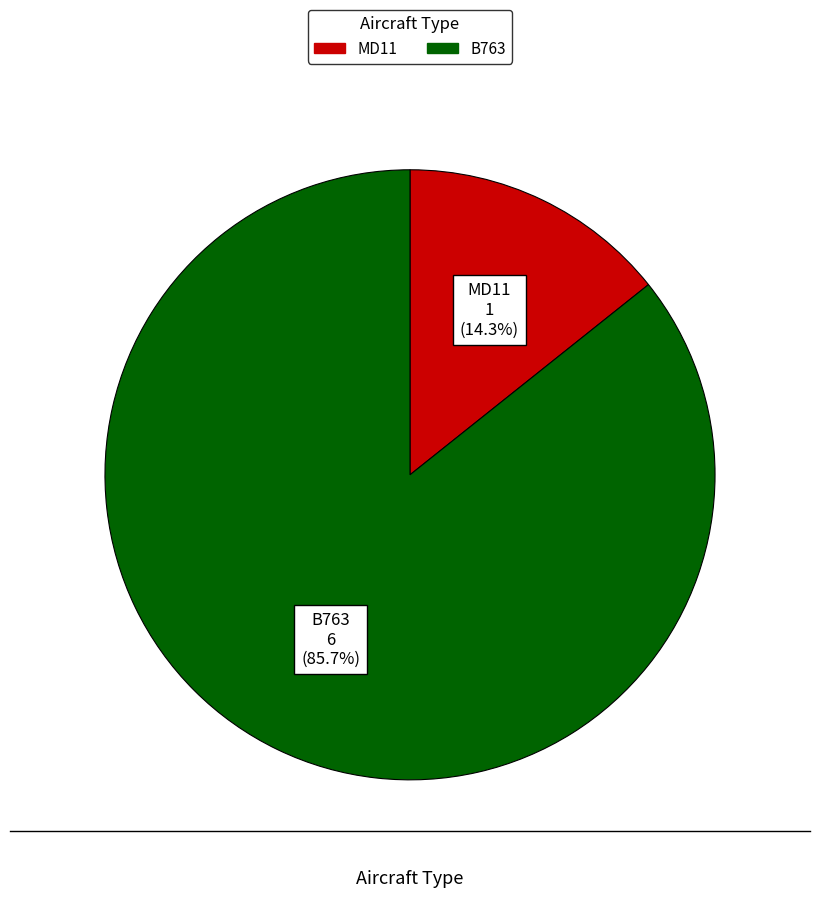

To the nearest percent, what portion does MD11 represent?

14%